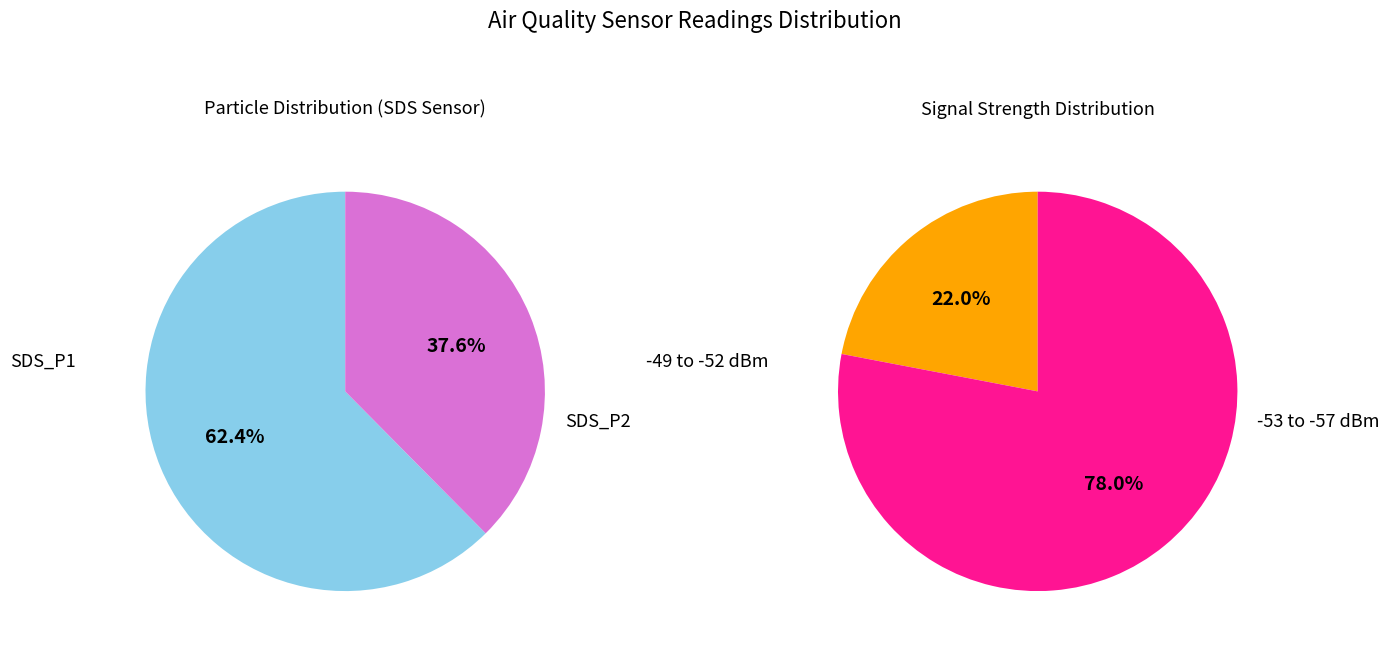

Count the number of slices in the pie.

2